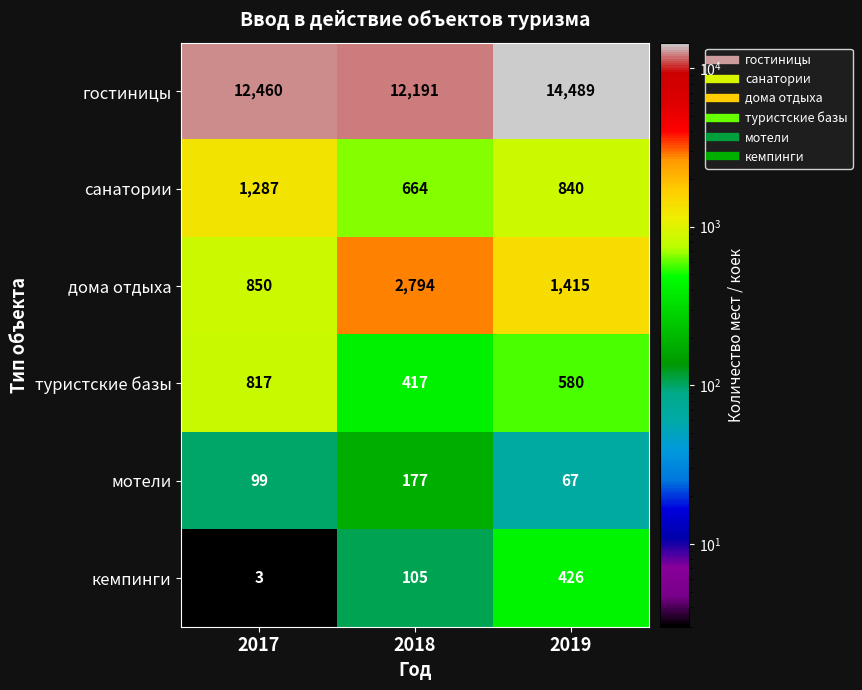

At 2017, list the series in order from smallest to largest.

кемпинги, мотели, туристские базы, дома отдыха, санатории, гостиницы